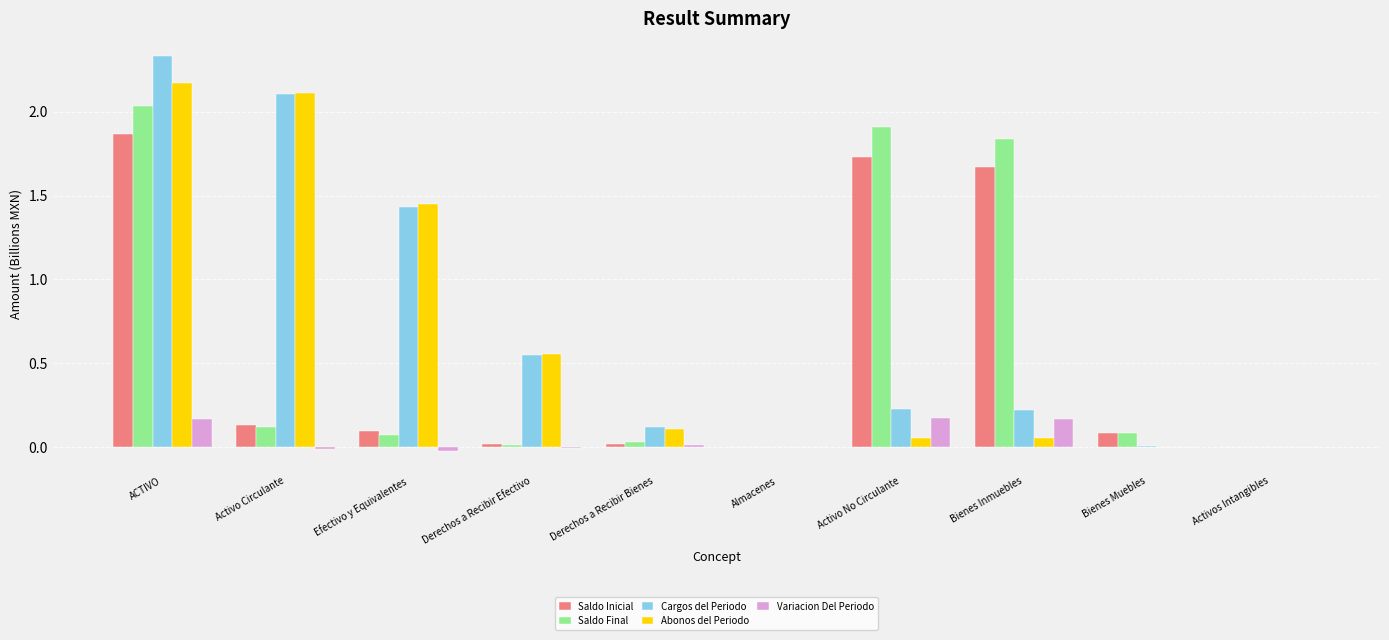

Which label corresponds to the largest value in the chart?

ACTIVO